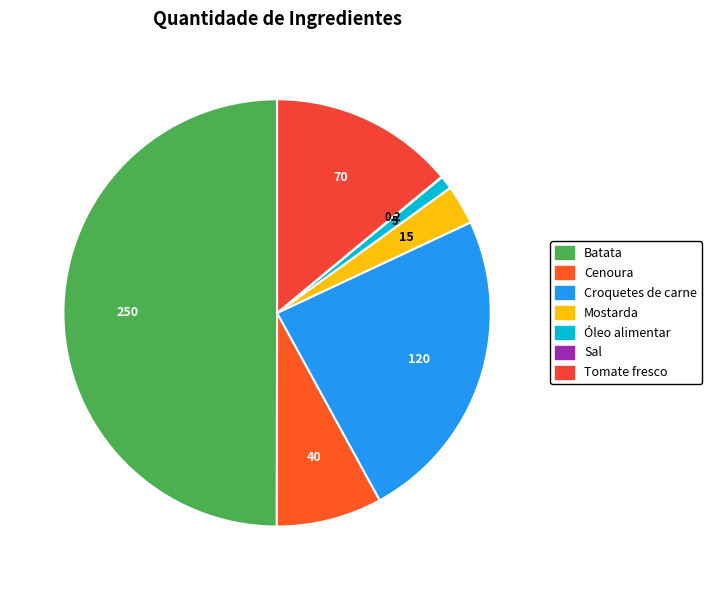

What is the change in value from Croquetes de carne to Sal?

-119.8